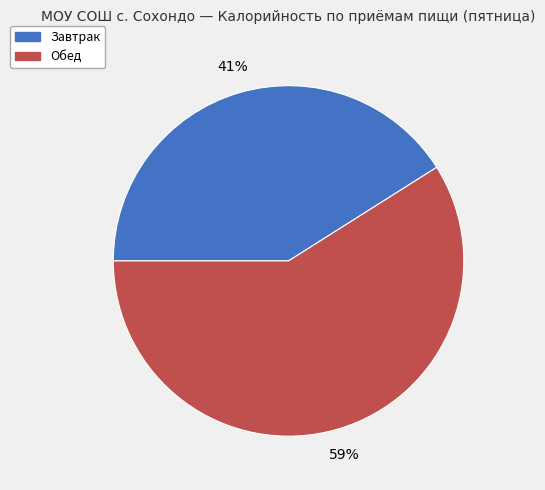

Is there a majority slice in this chart?

Yes